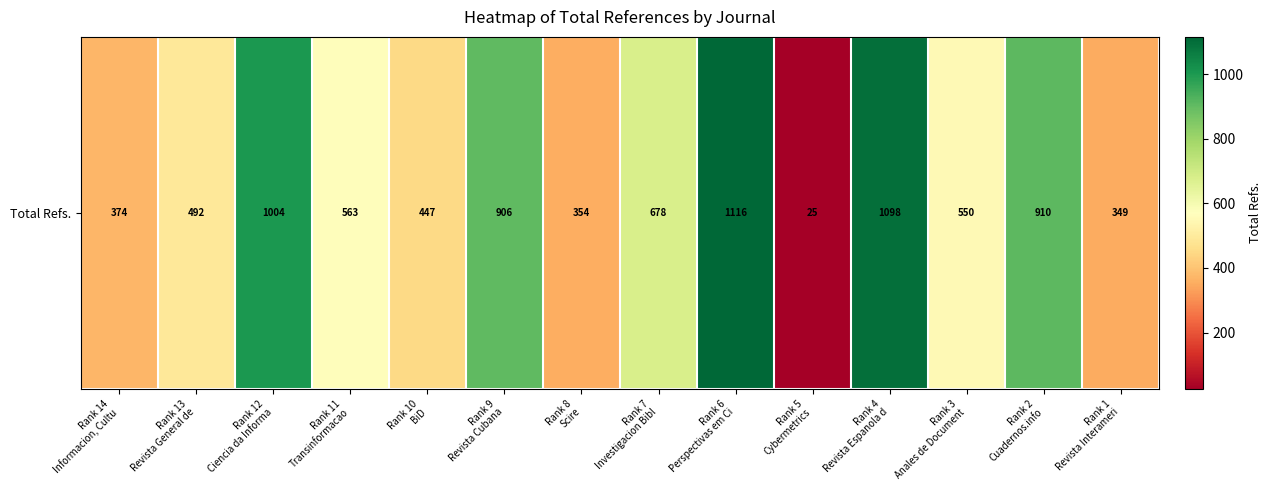

What is the average value?

633